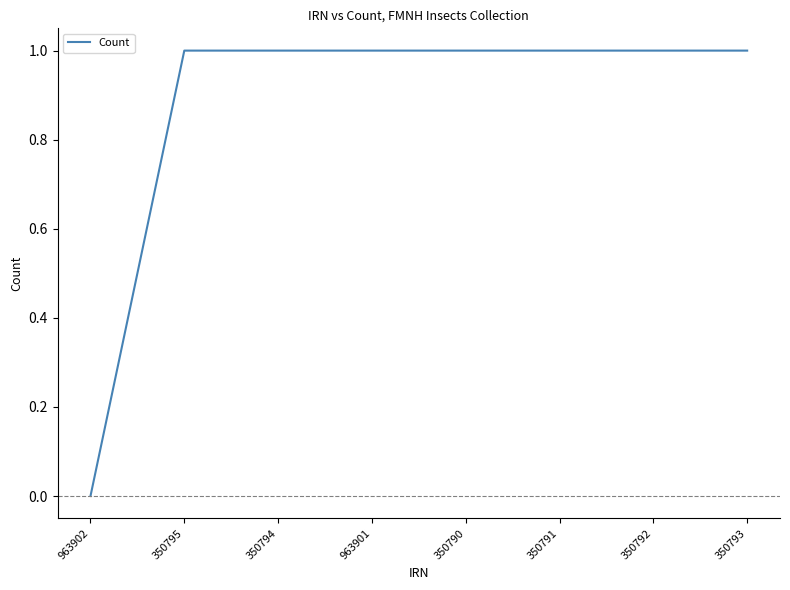

Reading left to right, transcribe all the data shown in this chart.

0	1	1	1	1	1	1	1